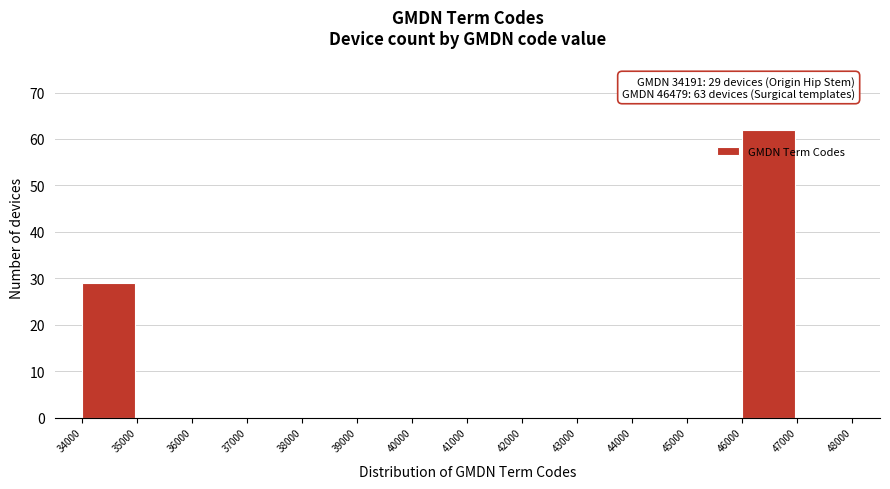

Reading right to left, what are all the values shown in this chart?

47000=0	46000=62	45000=0	44000=0	43000=0	42000=0	41000=0	40000=0	39000=0	38000=0	37000=0	36000=0	35000=0	34000=29